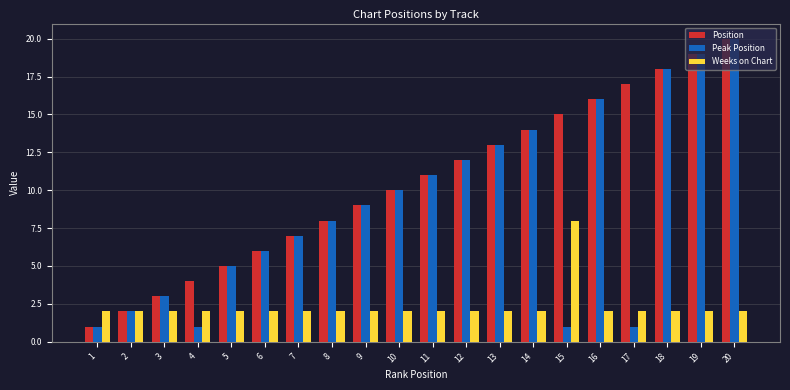

The Position series shows 6 at 6. True or false?

True